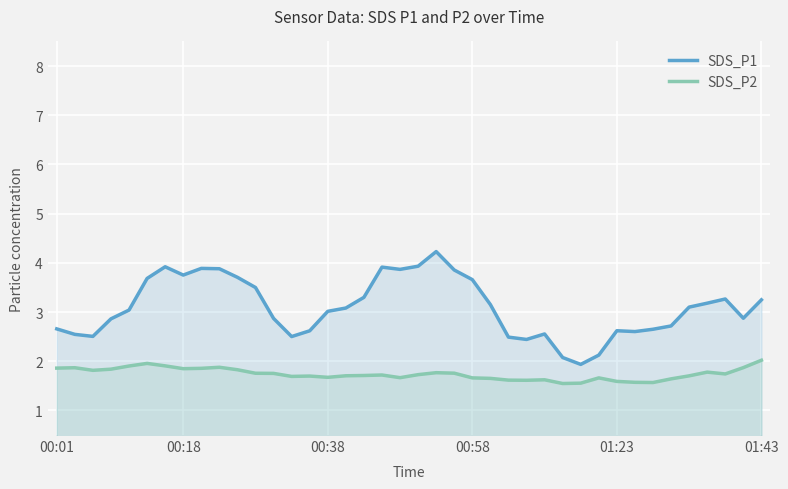

Between 32 and 36, which series saw the biggest shift?

SDS_P1